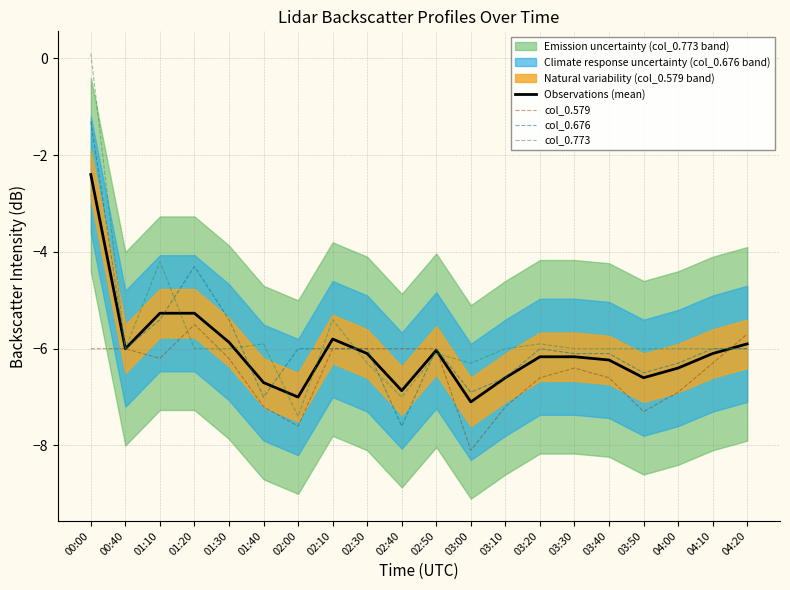

Reading right to left, transcribe all the data shown in this chart.

Observations (mean): 04:20=-5.9	04:10=-6.1	04:00=-6.4	03:50=-6.6	03:40=-6.2	03:30=-6.2	03:20=-6.2	03:10=-6.6	03:00=-7.1	02:50=-6.0	02:40=-6.9	02:30=-6.1	02:10=-5.8	02:00=-7.0	01:40=-6.7	01:30=-5.9	01:20=-5.3	01:10=-5.3	00:40=-6.0	00:00=-2.4
col_0.579: 04:20=-5.7	04:10=-6.3	04:00=-6.9	03:50=-7.3	03:40=-6.6	03:30=-6.4	03:20=-6.6	03:10=-7.2	03:00=-8.1	02:50=-6.0	02:40=-6.0	02:30=-6.0	02:10=-6.0	02:00=-7.6	01:40=-7.2	01:30=-6.2	01:20=-5.5	01:10=-6.2	00:40=-6.0	00:00=-6.0
col_0.676: 04:20=-6.0	04:10=-6.0	04:00=-6.3	03:50=-6.5	03:40=-6.1	03:30=-6.1	03:20=-6.0	03:10=-6.6	03:00=-6.9	02:50=-6.0	02:40=-7.6	02:30=-6.0	02:10=-6.0	02:00=-6.0	01:40=-7.0	01:30=-5.4	01:20=-4.3	01:10=-5.4	00:40=-6.0	00:00=-1.3
col_0.773: 04:20=-6.0	04:10=-6.0	04:00=-6.0	03:50=-6.0	03:40=-6.0	03:30=-6.0	03:20=-5.9	03:10=-6.0	03:00=-6.3	02:50=-6.1	02:40=-7.0	02:30=-6.3	02:10=-5.4	02:00=-7.4	01:40=-5.9	01:30=-6.0	01:20=-6.0	01:10=-4.2	00:40=-6.0	00:00=0.1